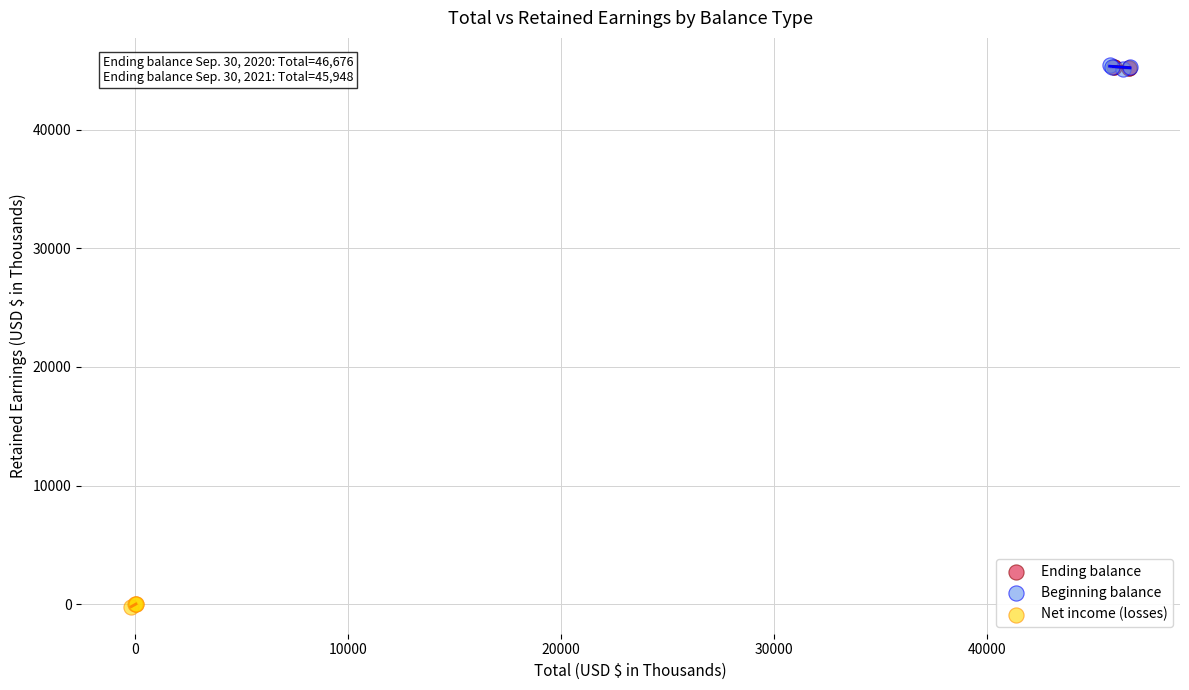

Which series contains the lowest Y value?

Net income (losses)